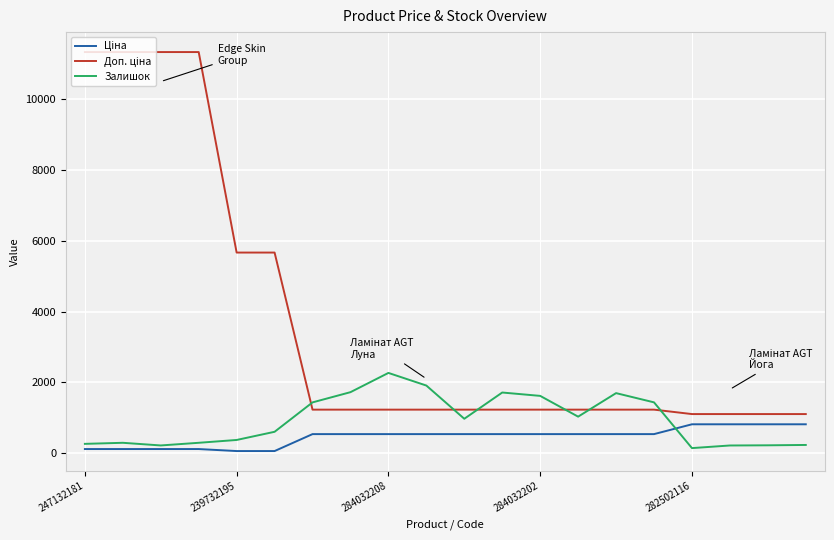

What is the greatest value displayed?

11334.0